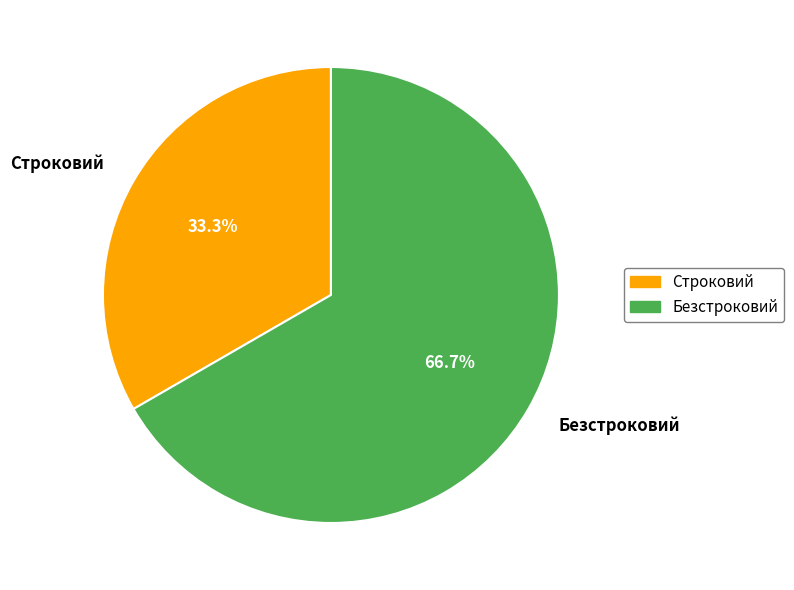

To the nearest percent, what percentage of the pie is Строковий?

33%